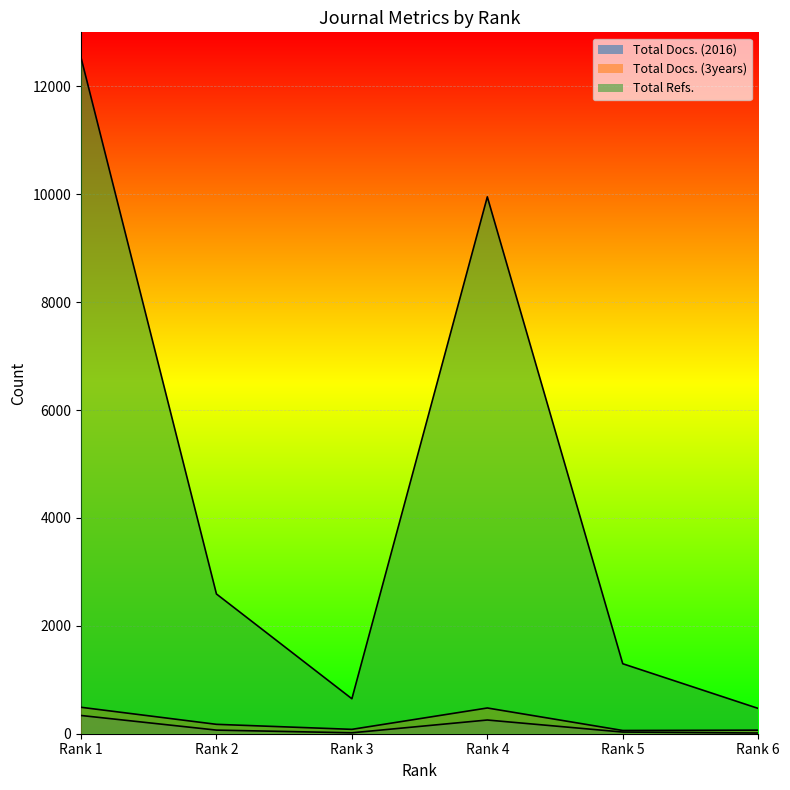

What is the difference between the maximum and minimum values in the Total Refs. series?

12062